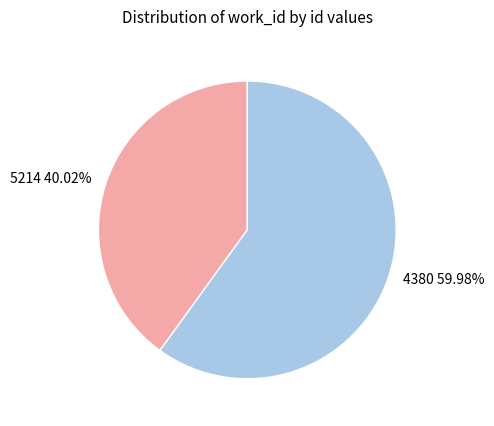

Rank the categories by value from lowest to highest.

5214, 4380